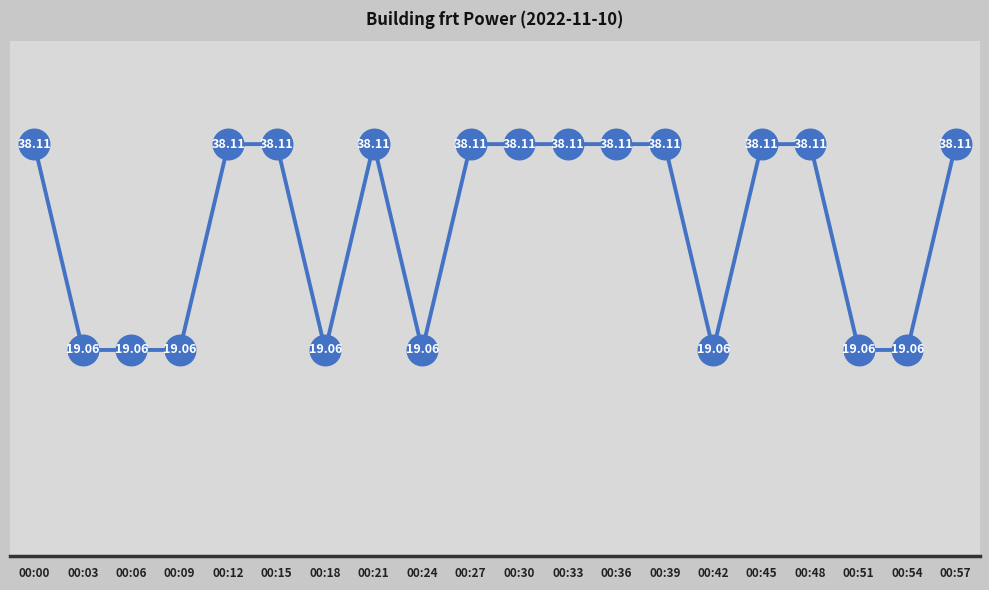

What is the ratio of the value at 00:21 to the value at 00:18?

2.0